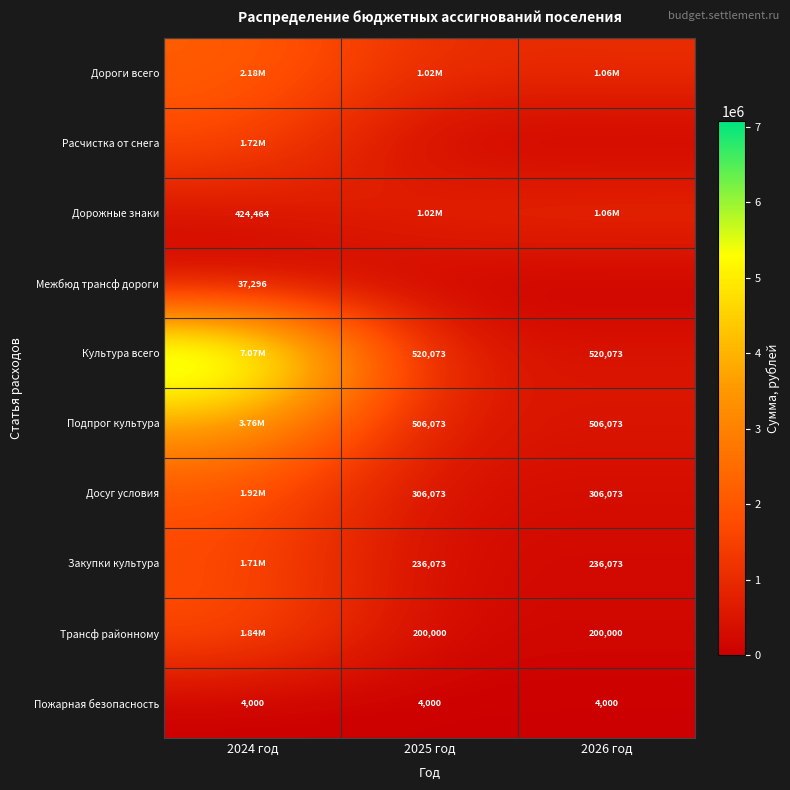

Is the value of Подпрог культура at 2025 год greater than the value of Культура всего at 2025 год?

No